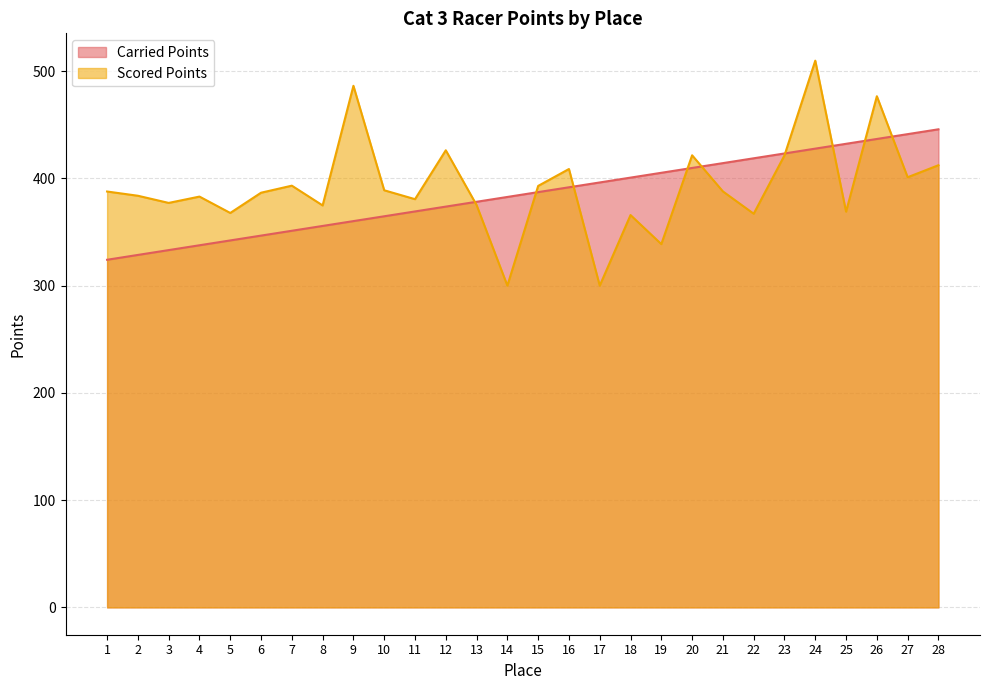

How many series are shown in this chart?

2